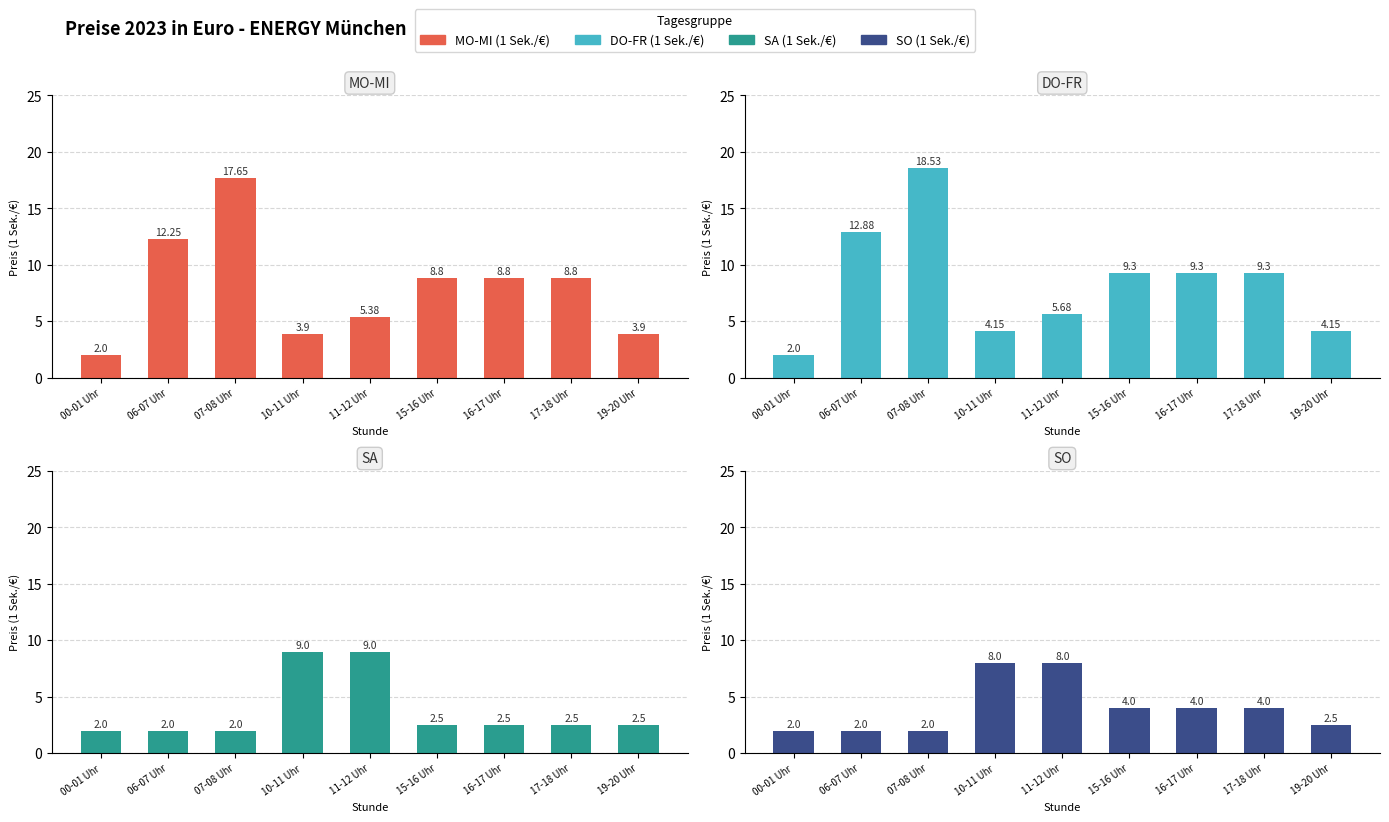

At which category is the sum across all series the highest?

07-08 Uhr